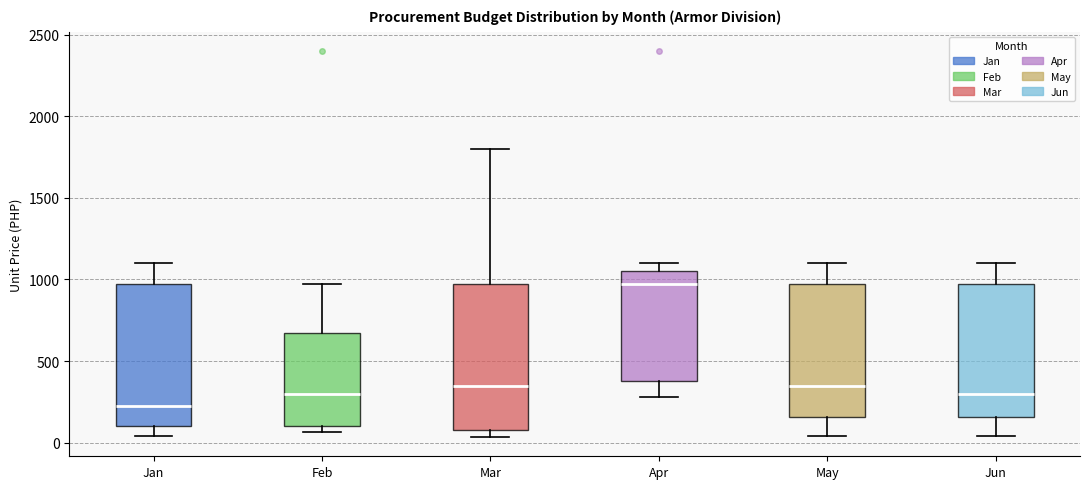

Which box's median line is the highest?

Apr